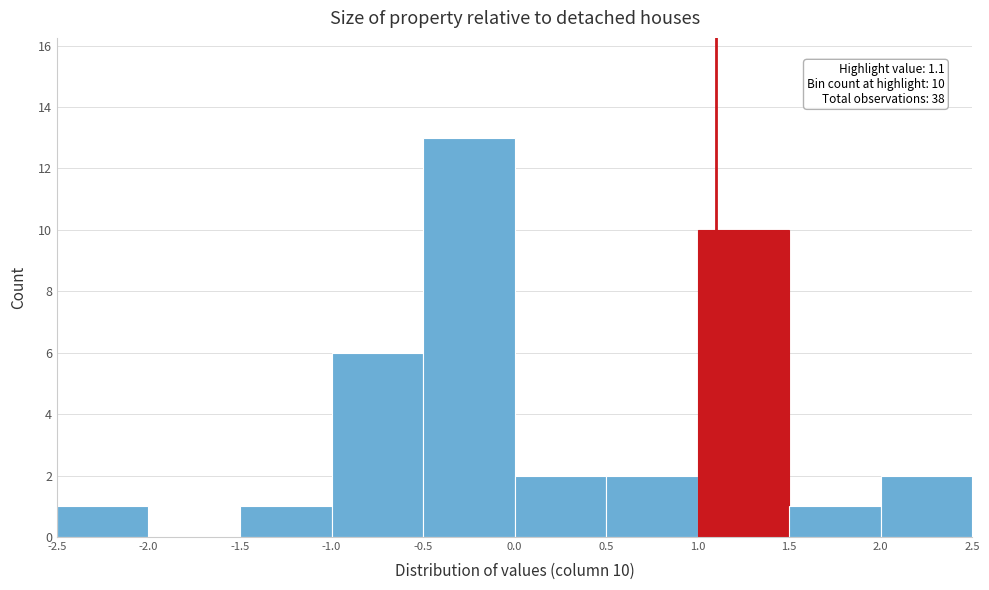

Which range on the x-axis has the tallest bar?

-0.5 to 0.0